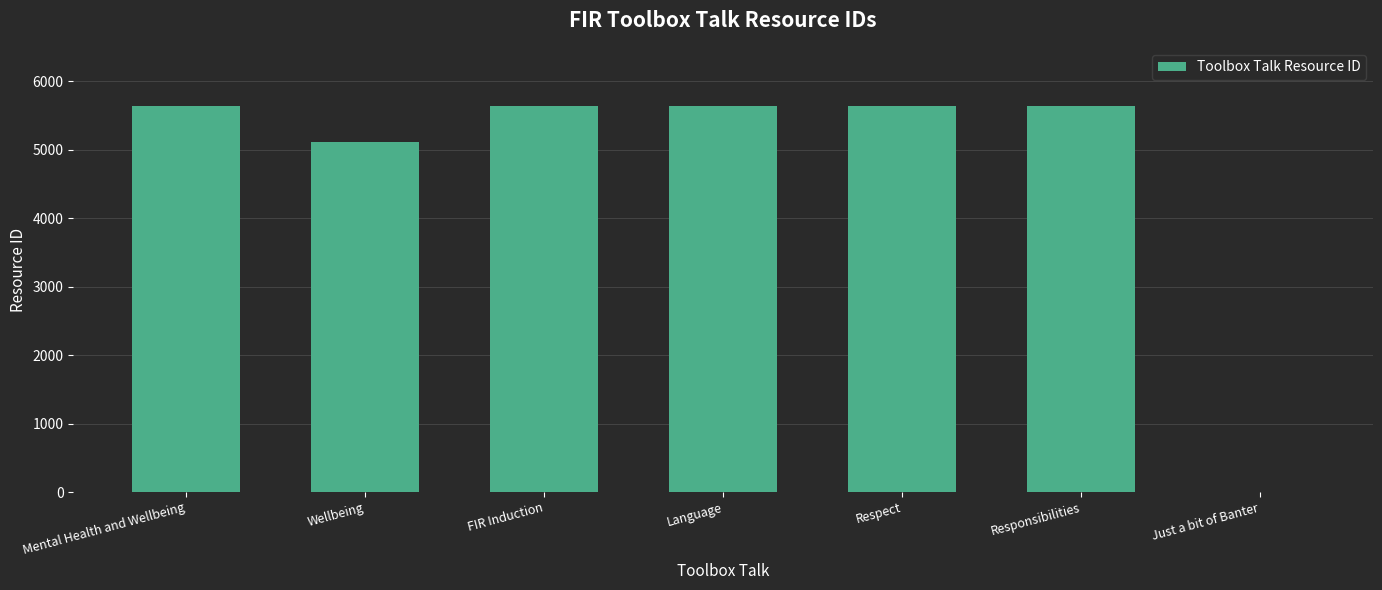

Is it true that the value at Language is 5639?

True